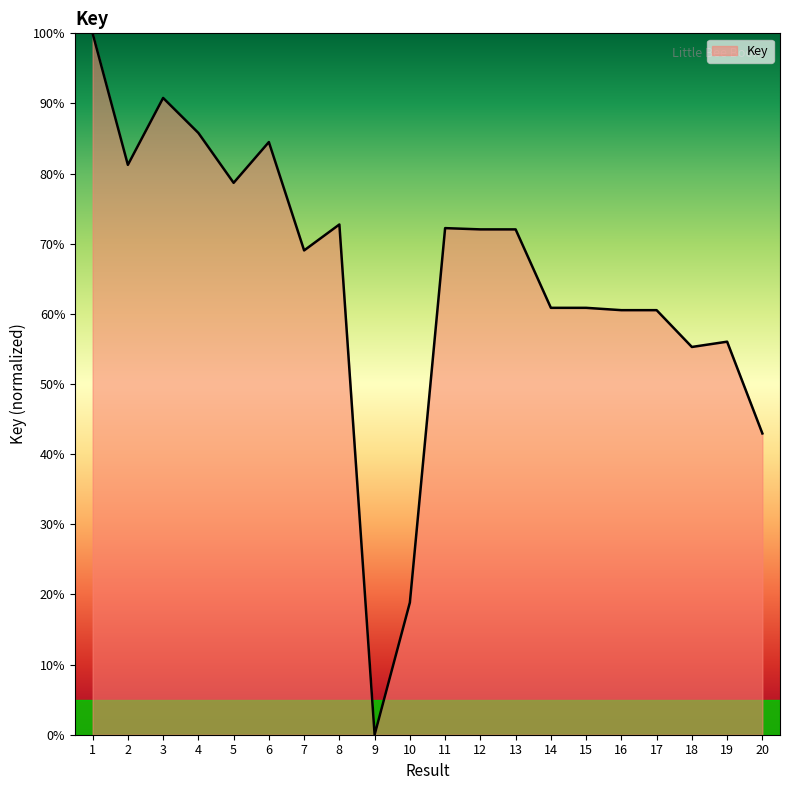

The value at 16 is 89.8. True or false?

False